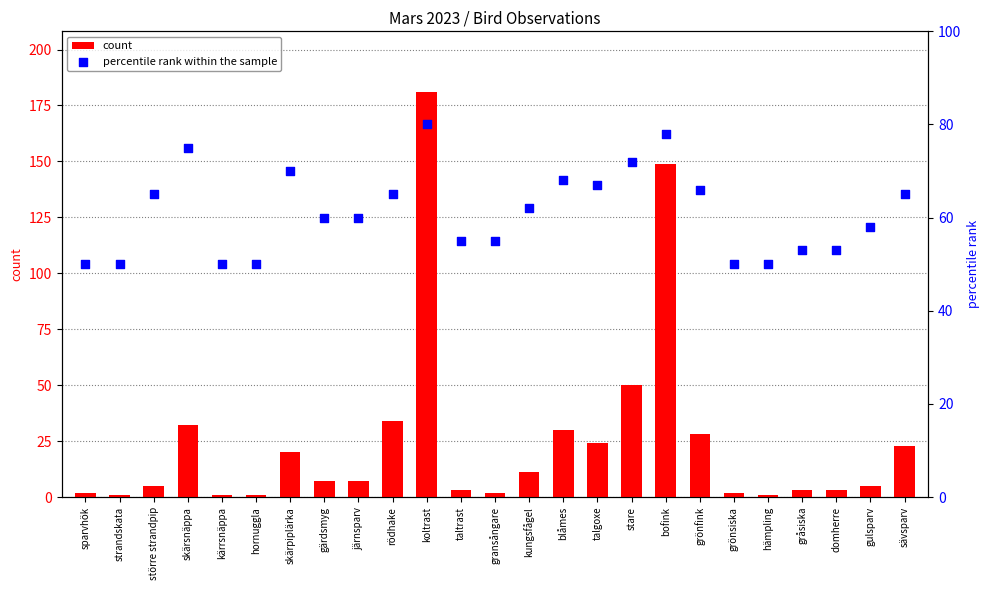

At which category is the sum across all series the highest?

koltrast